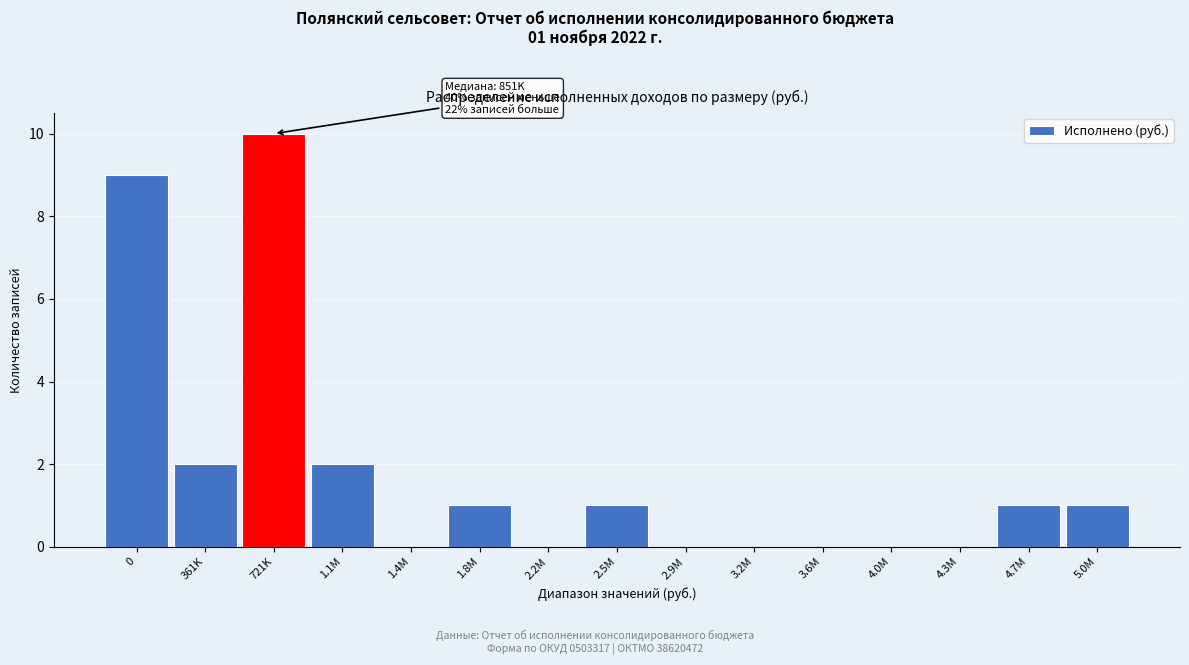

Reading left to right, list all the values displayed in this chart.

0=9	361K=2	721K=10	1.1M=2	1.4M=0	1.8M=1	2.2M=0	2.5M=1	2.9M=0	3.2M=0	3.6M=0	4.0M=0	4.3M=0	4.7M=1	5.0M=1